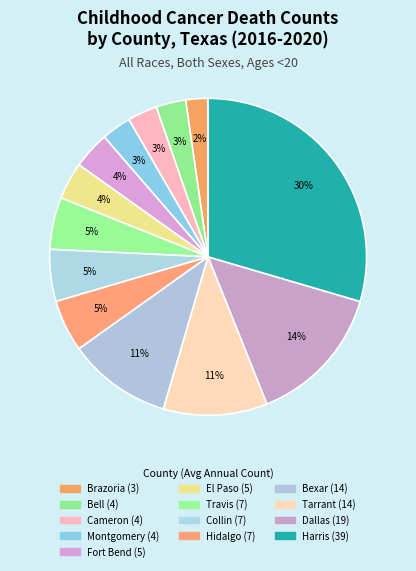

What is the smallest slice in the pie chart?

Brazoria County